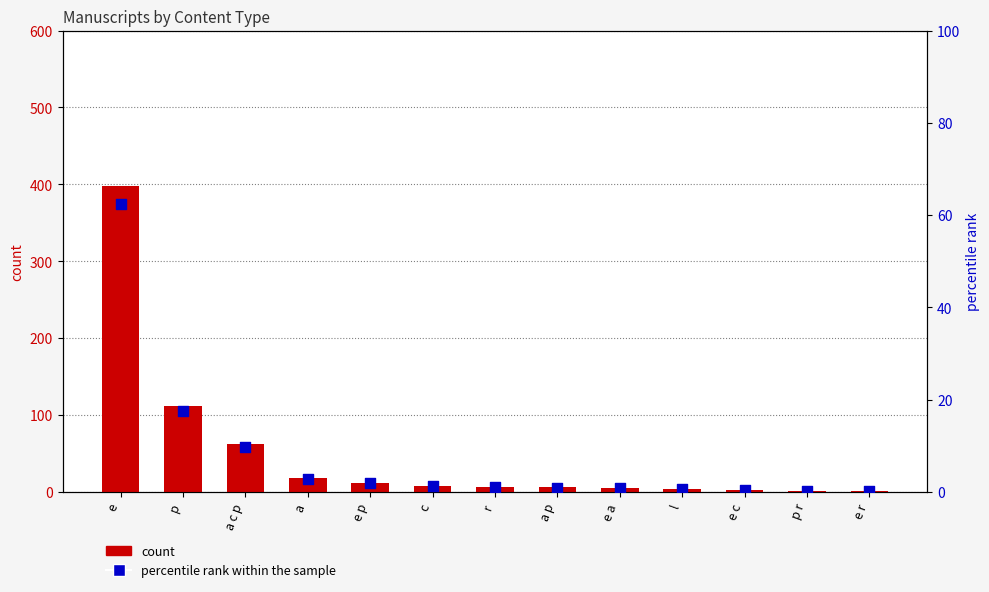

What are all the series names shown in the legend?

count, percentile rank within the sample